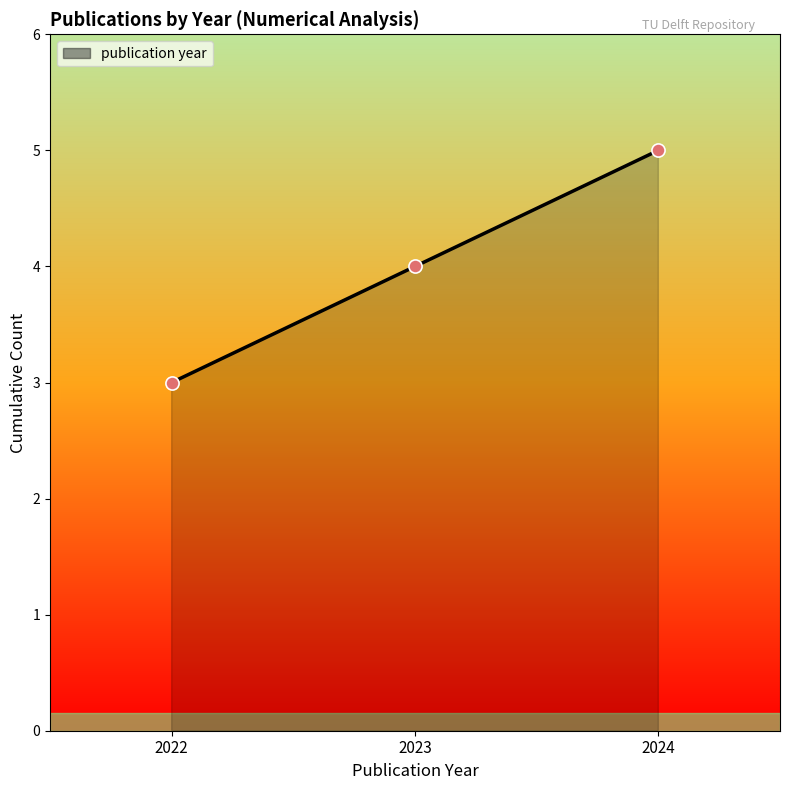

What is the change in value from 2022 to 2024?

+2